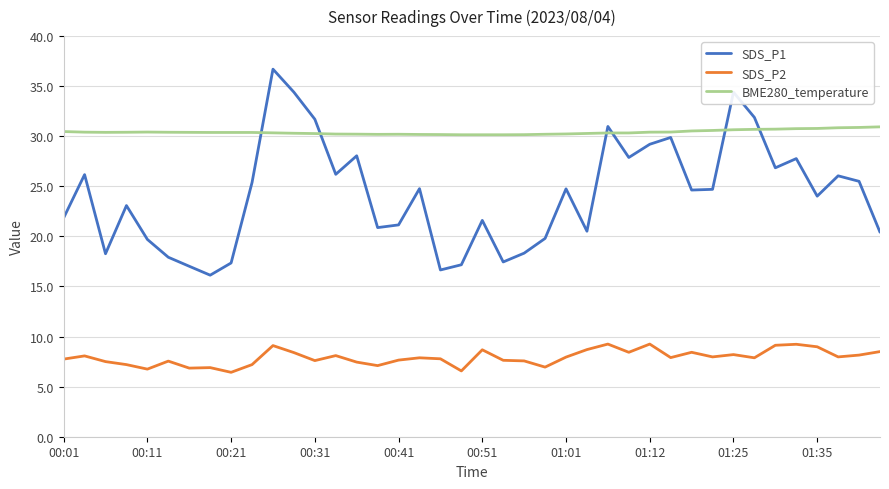

What is the difference between the second highest and second lowest values in the SDS_P1 series?

17.8